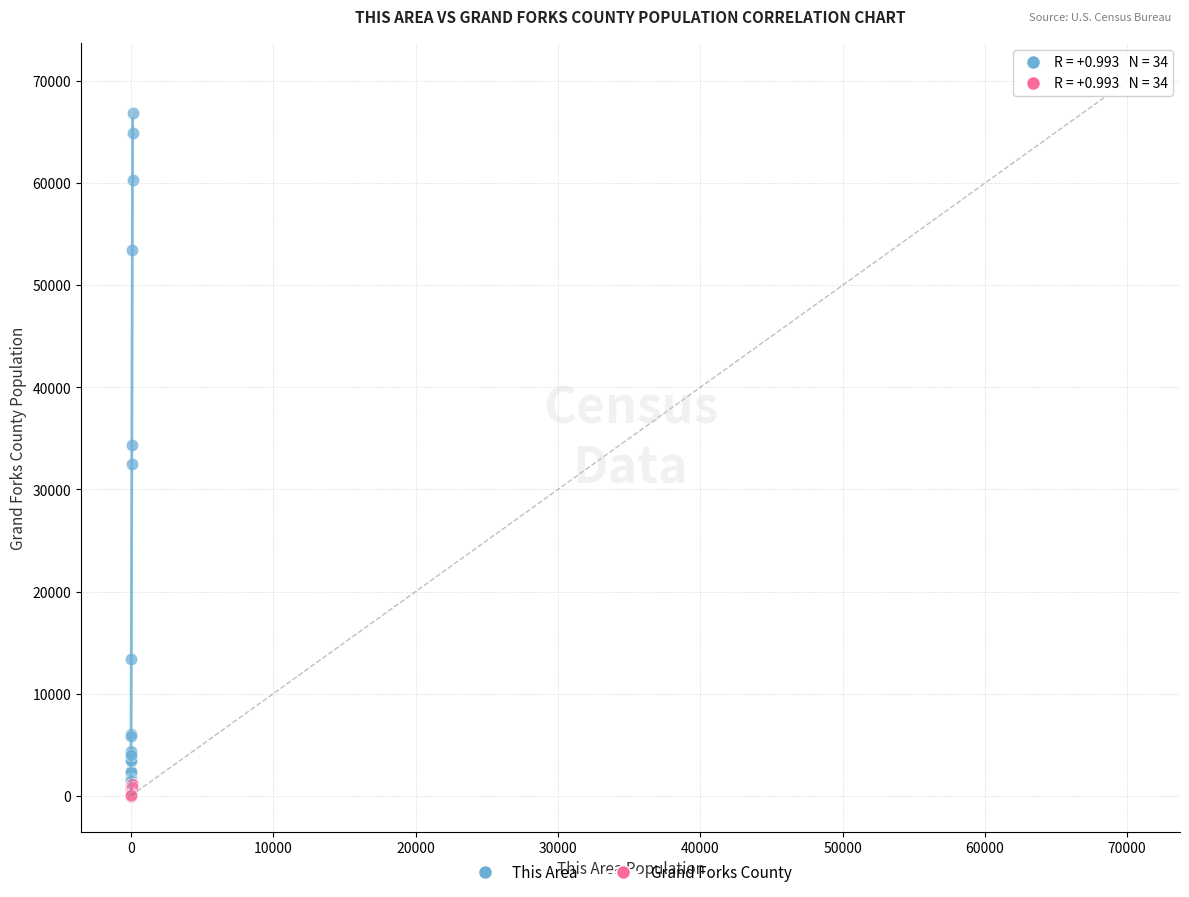

Which series has the largest Y range (max minus min)?

This Area